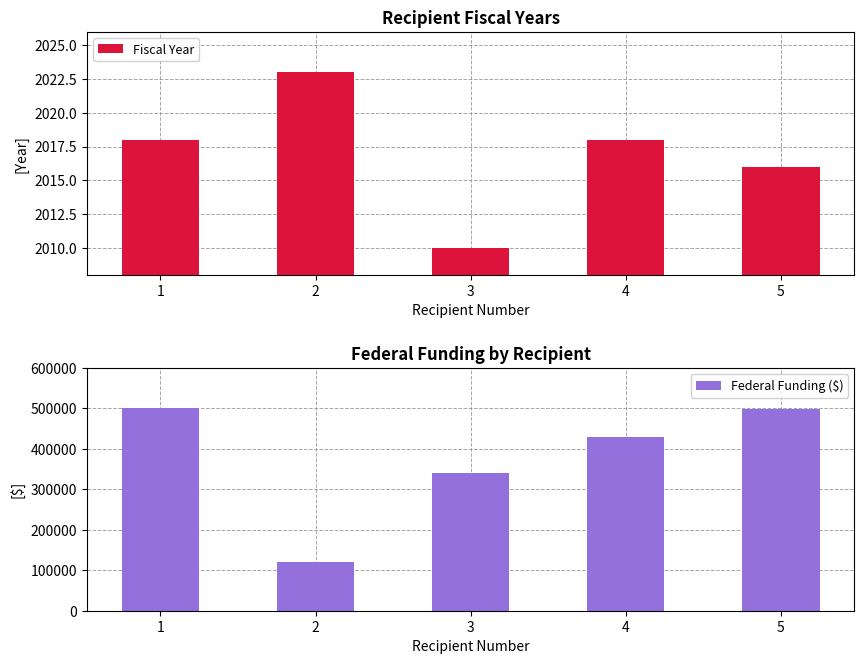

At 3, list the series in order from largest to smallest.

Federal Funding ($), Fiscal Year